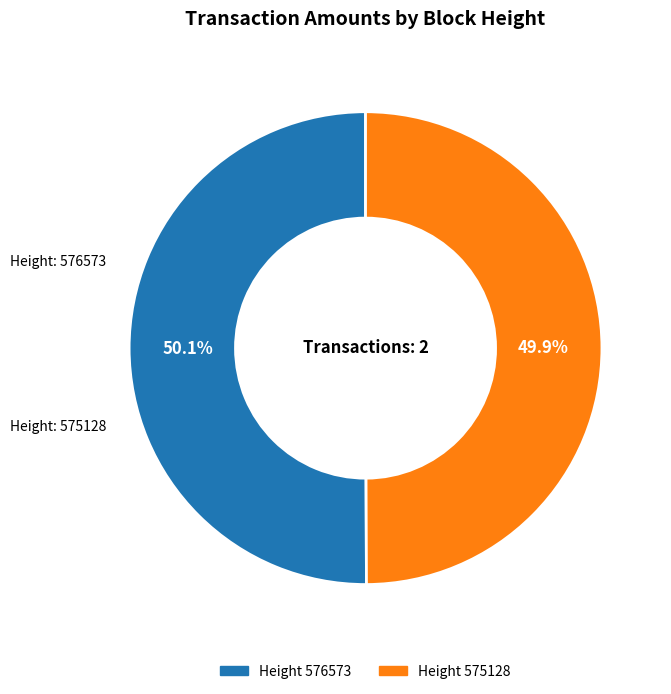

Is there a majority slice in this chart?

Yes